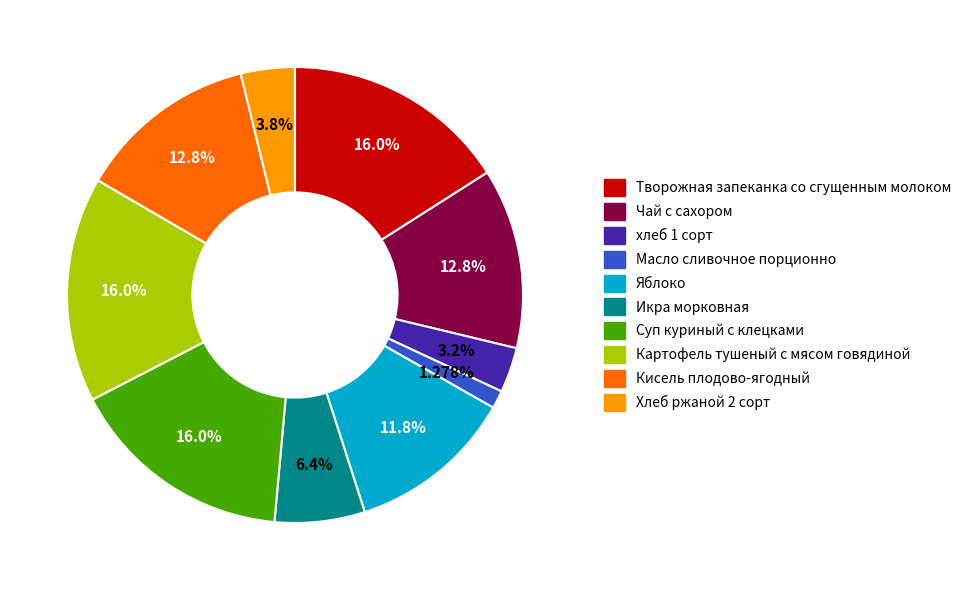

What percentage is the хлеб 1 сорт slice, to the nearest percent?

3%